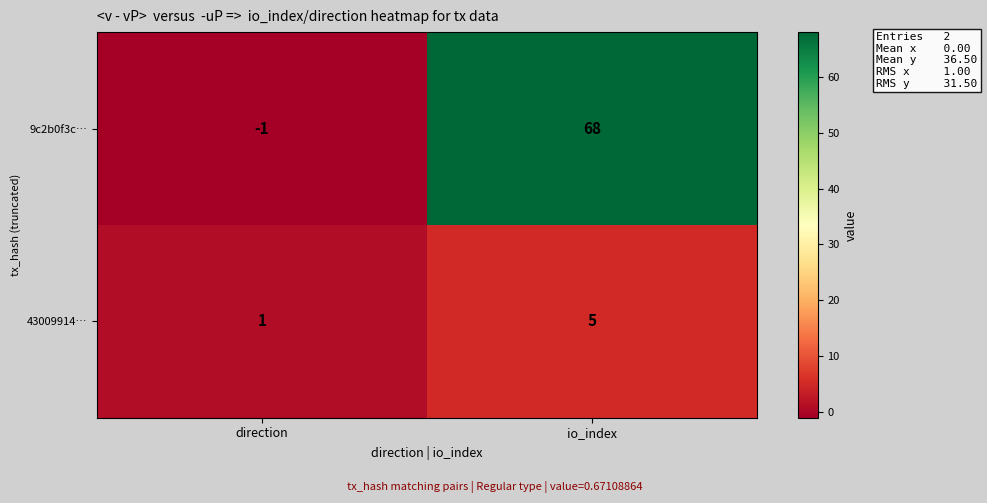

Which label corresponds to the smallest value in the chart?

direction